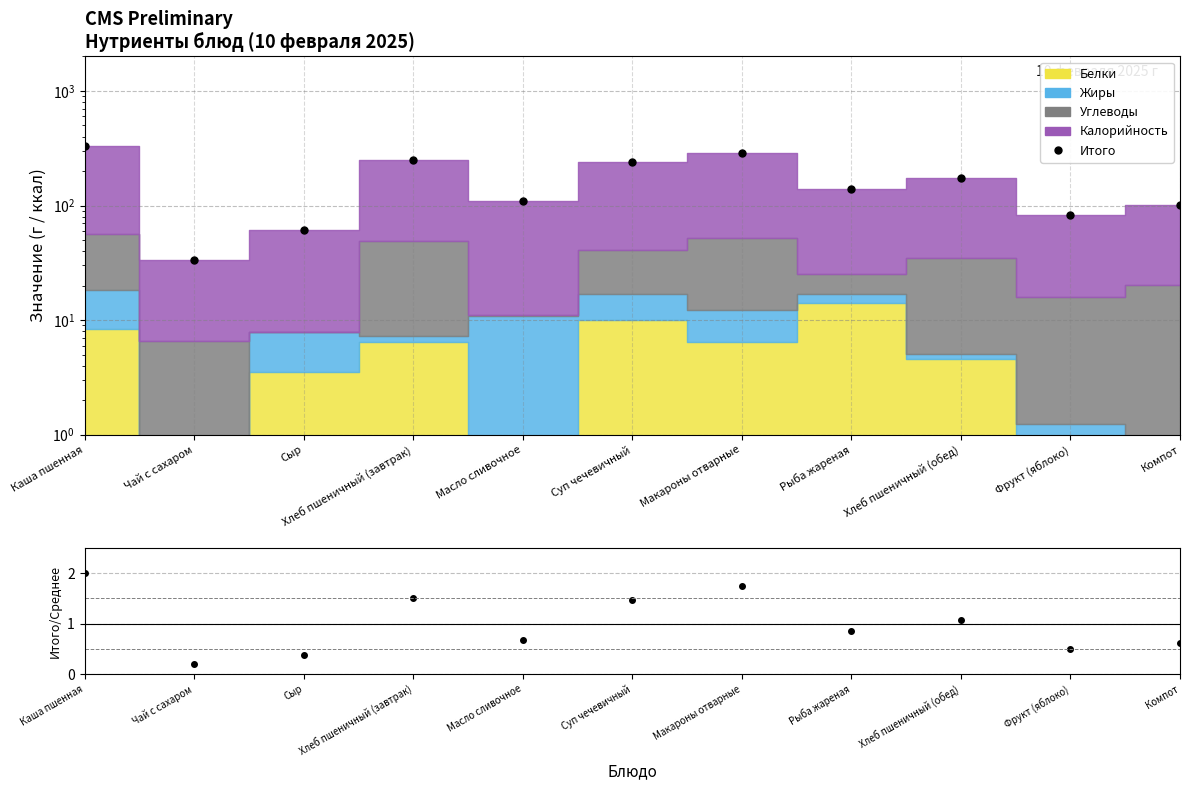

At which category does Итого/Среднее reach its first local valley?

Чай с сахаром